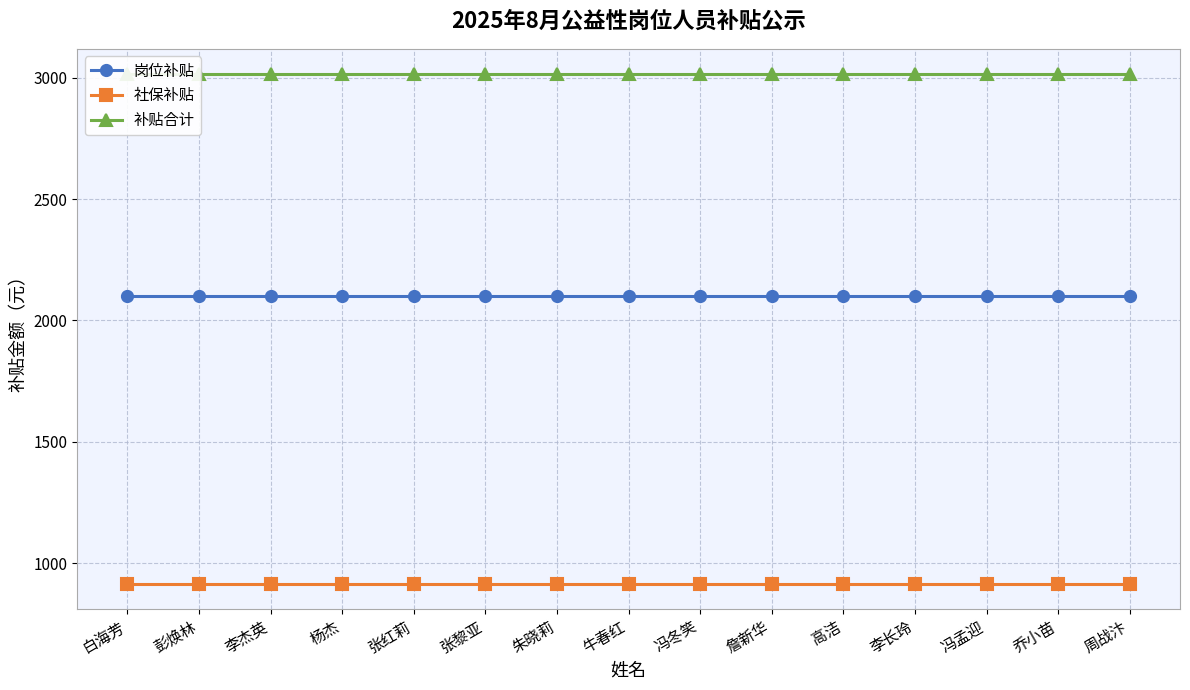

True or false: 补贴合计 and 社保补贴 cross at least once.

False